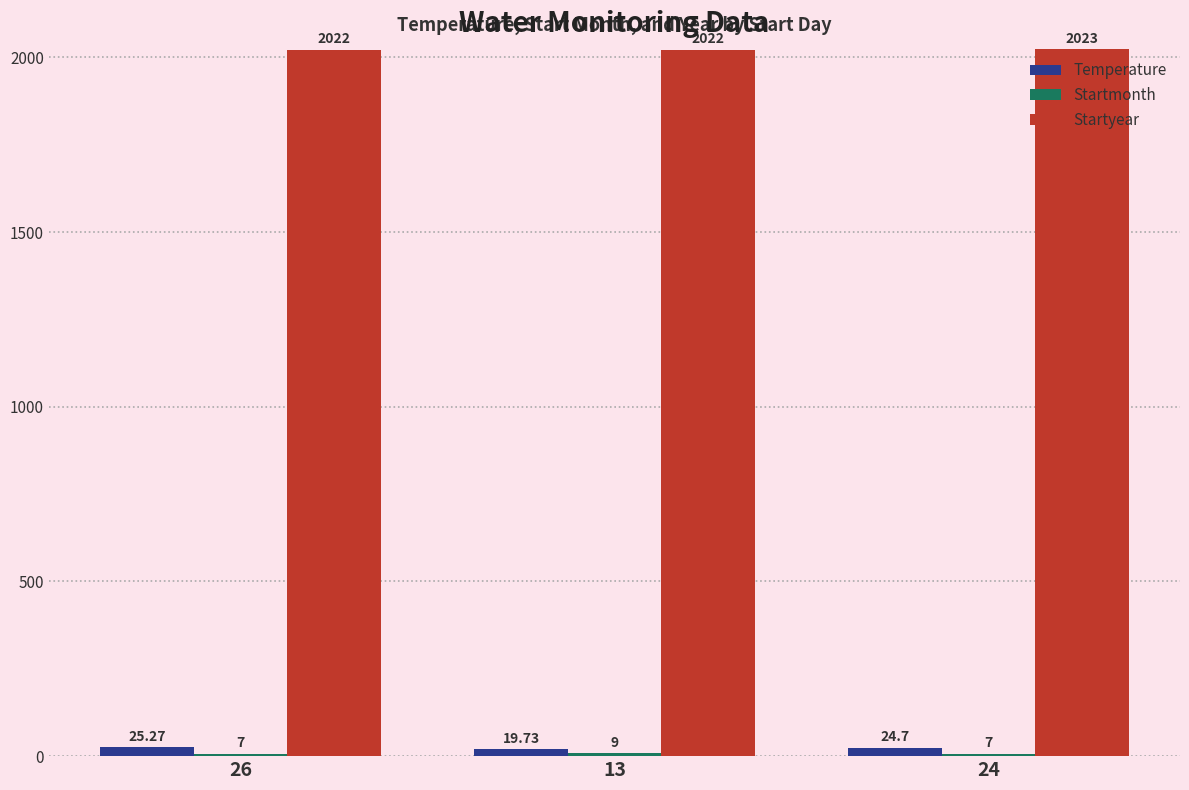

List the labels in order of Temperature value, smallest first.

13, 24, 26